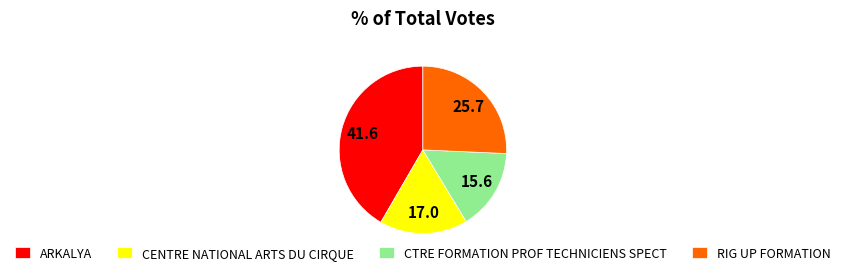

Which slice is the largest?

ARKALYA